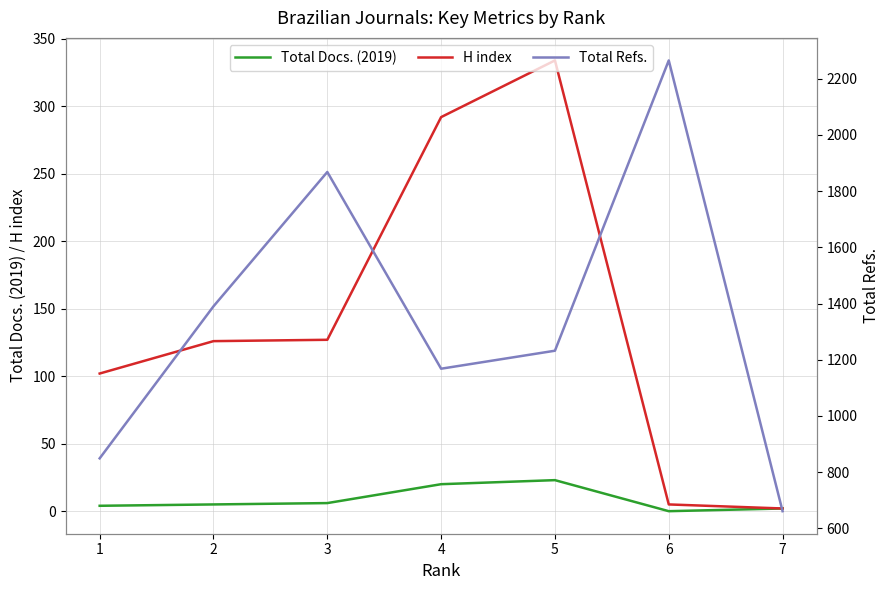

Between 2 and 6, which series saw the biggest shift?

Total Refs.